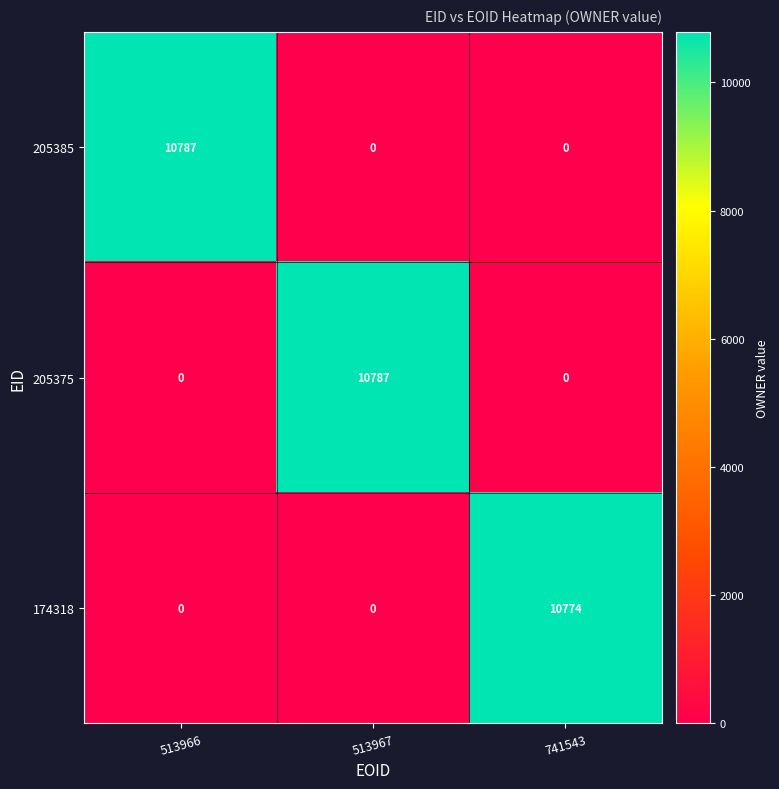

Count the 174318 values in the range 0 to 10774.

3